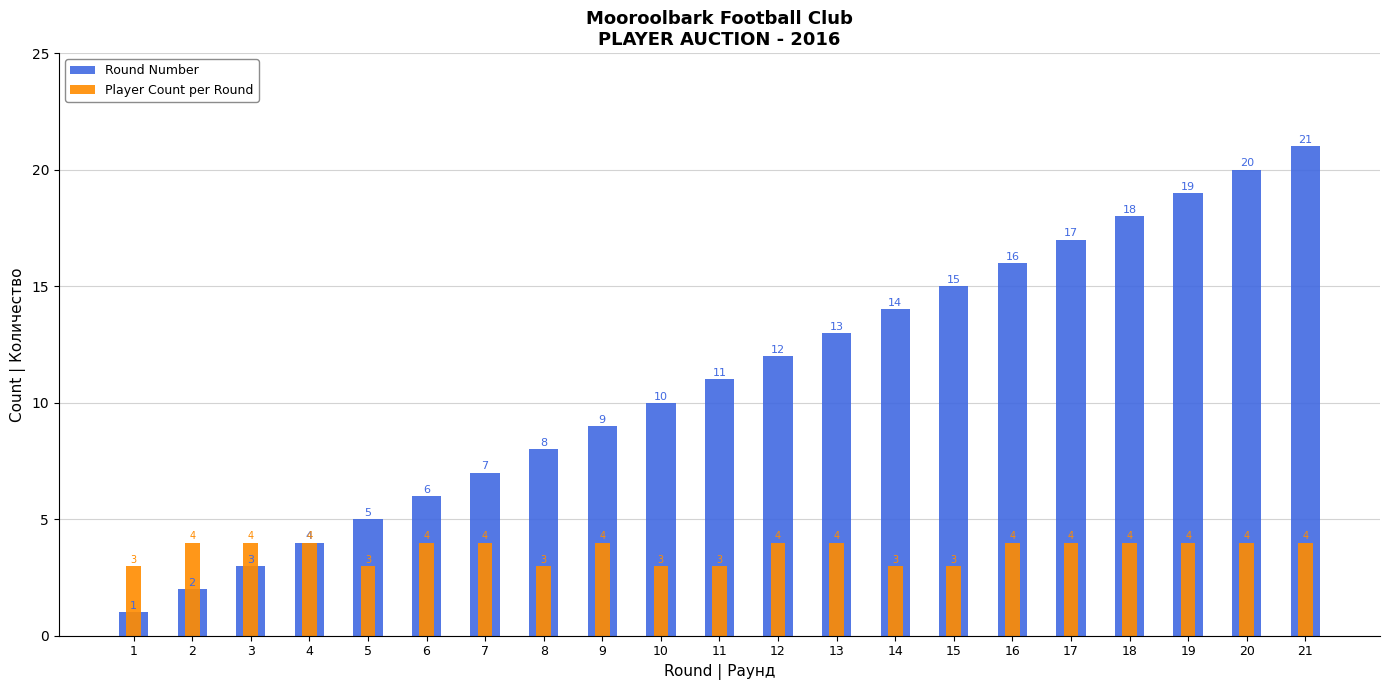

At which label is Player Count per Round closest to 3?

1